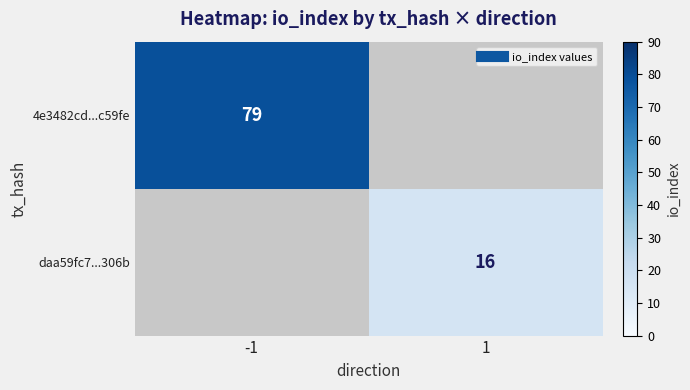

The daa59fc7...306b series shows 3.2 at 1. True or false?

False